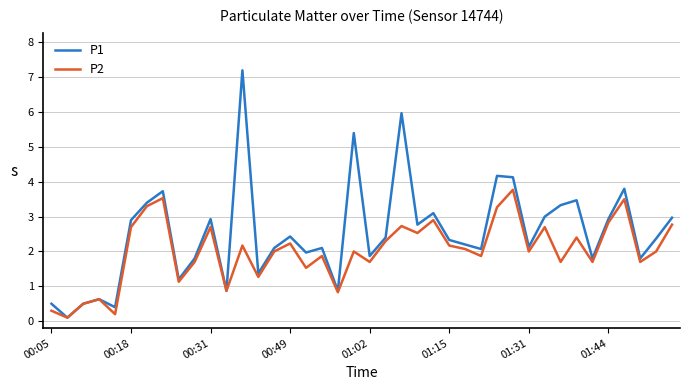

Which series has the largest range (max minus min)?

P1